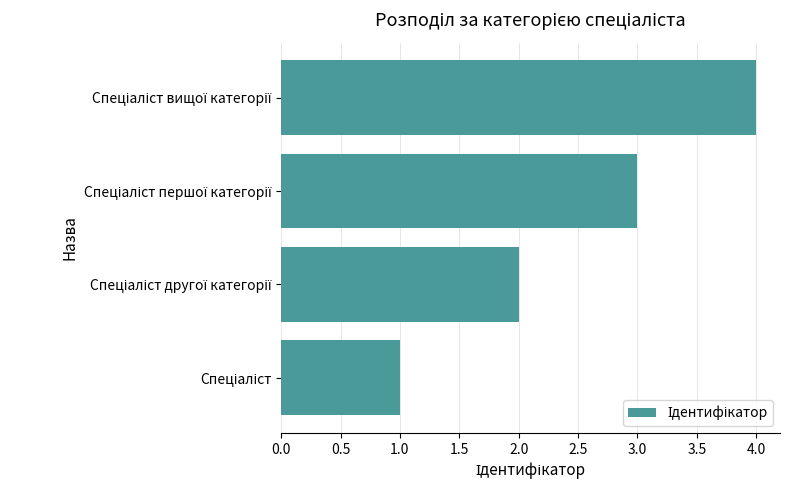

What is the maximum value shown in the chart?

4